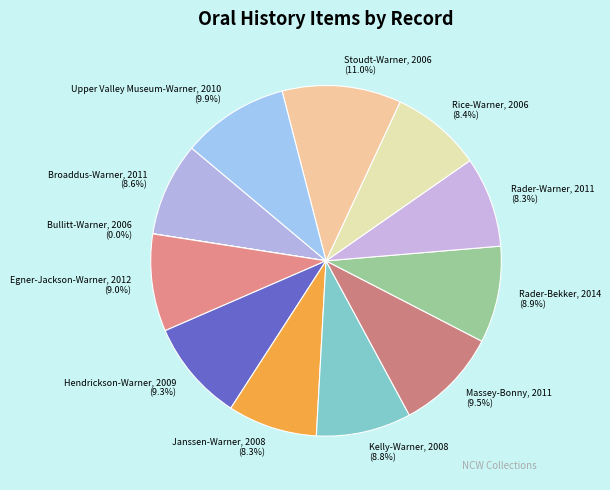

Is the sum of Egner-Jackson-Warner, 2012 and Stoudt-Warner, 2006 greater than half?

No